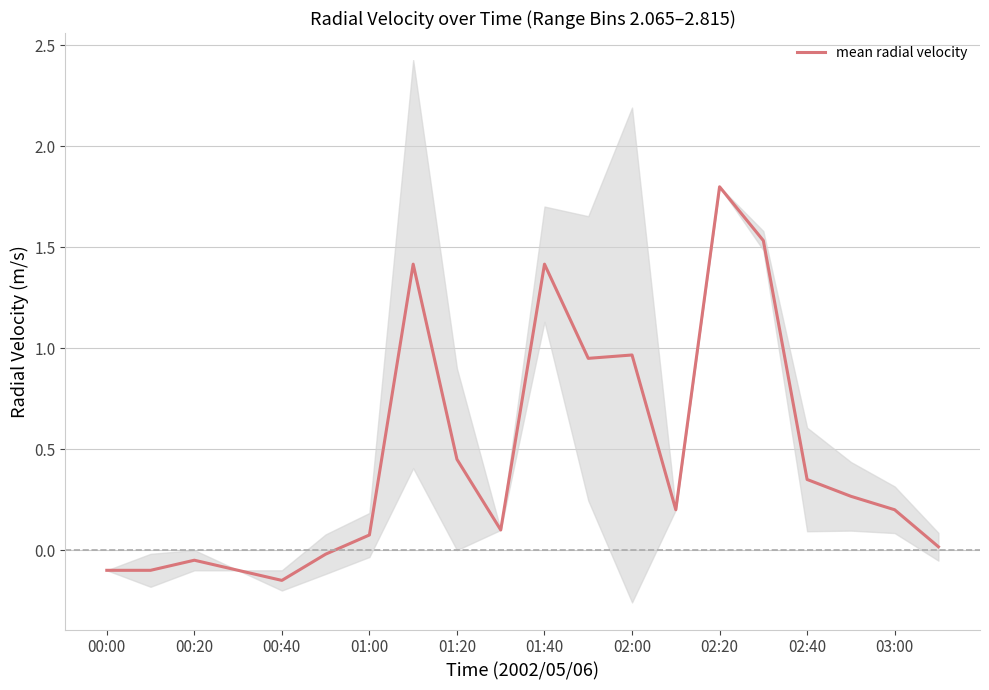

Reading right to left, list all the values displayed in this chart.

0.0	0.2	0.3	0.4	1.5	1.8	0.2	1.0	0.9	1.4	0.1	0.5	1.4	0.1	-0.0	-0.2	-0.1	-0.1	-0.1	-0.1